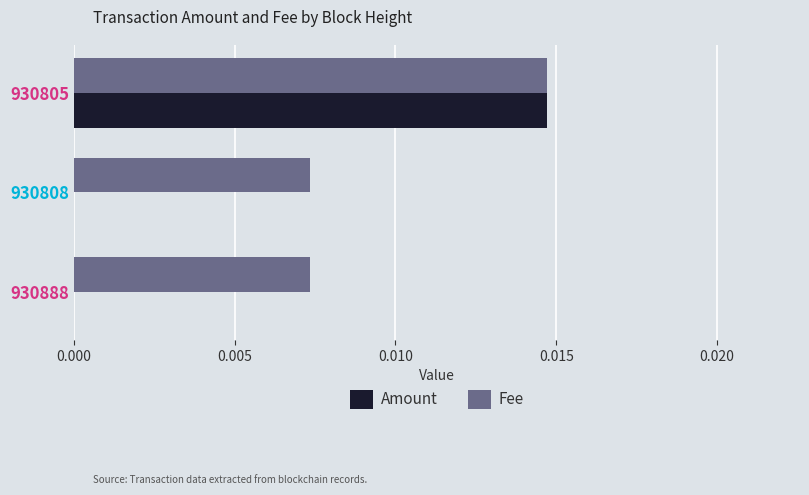

Is the value of Fee at 930888 greater than the value of Amount at 930888?

Yes